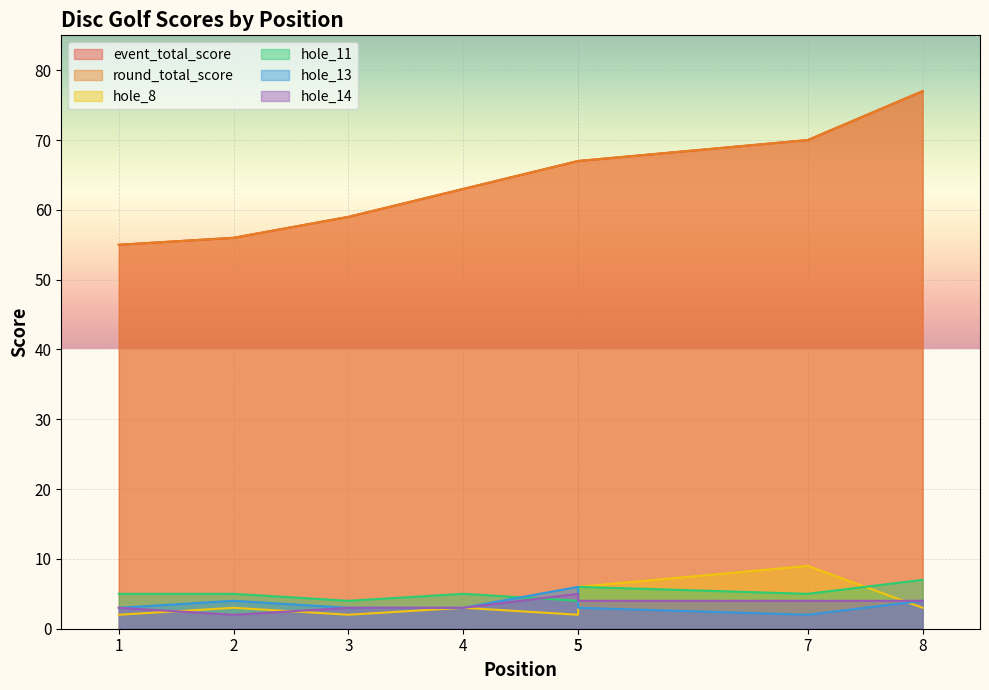

What is the difference between the second highest and minimum values in the hole_8 series?

4